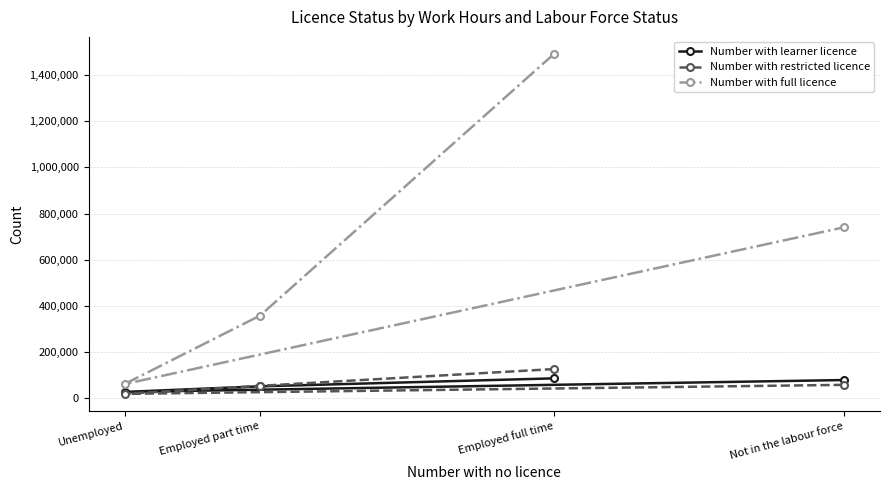

What position from the right is Employed part time?

3